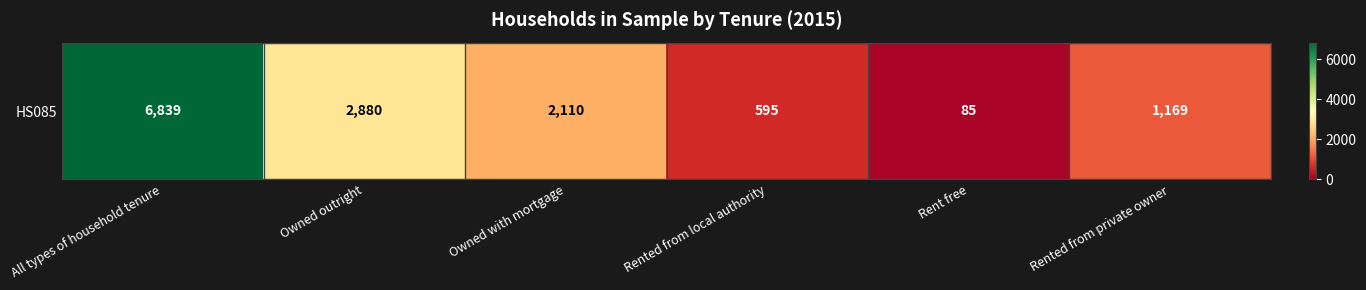

What is the change in value from All types of household tenure to Owned with mortgage?

-4729